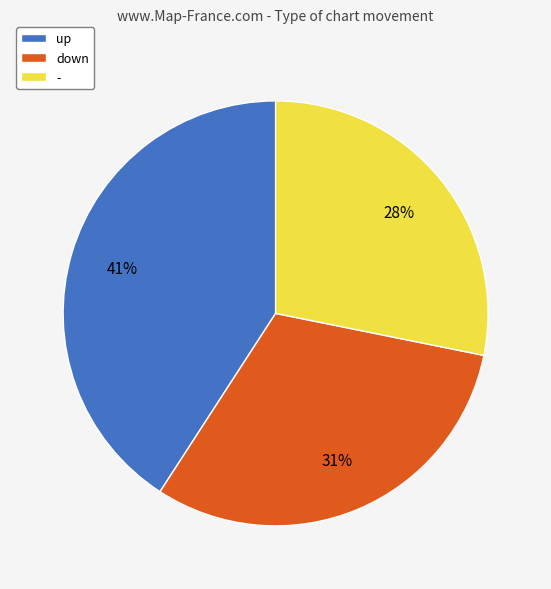

What is the smallest slice in the pie chart?

-